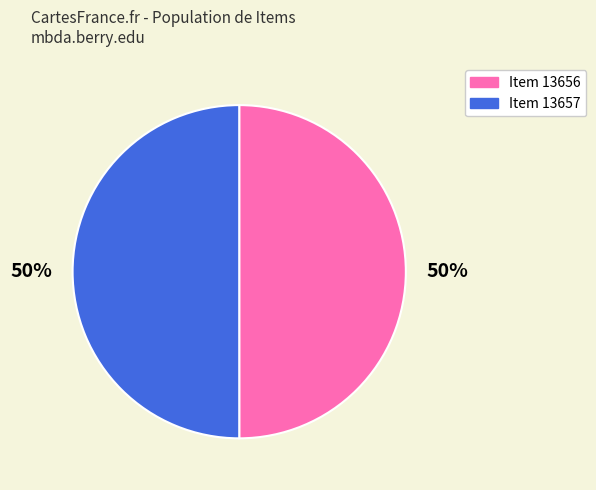

To the nearest percent, what percentage of the pie is Item 13656?

50%